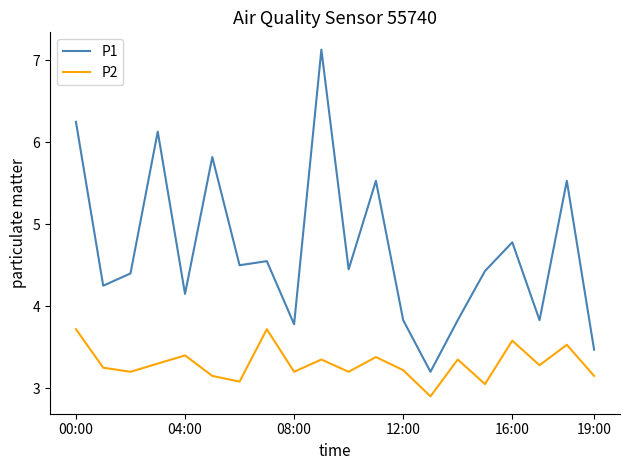

Which series has the largest total across all categories?

P1